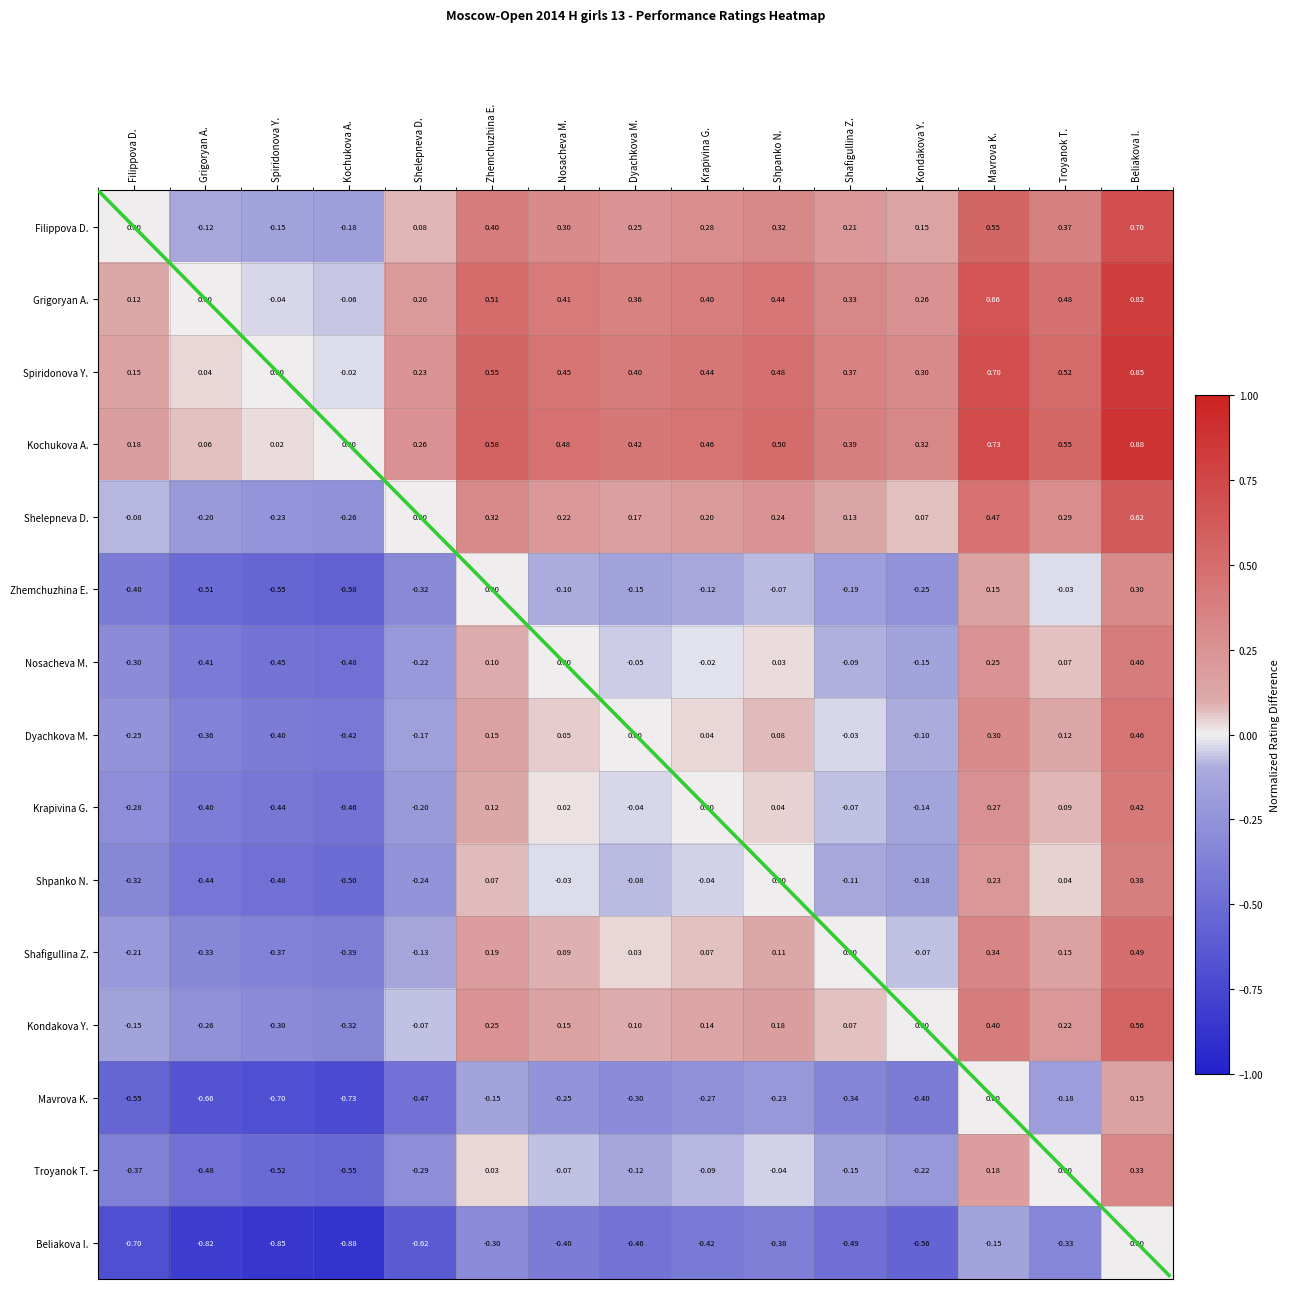

How many series are shown in this chart?

15